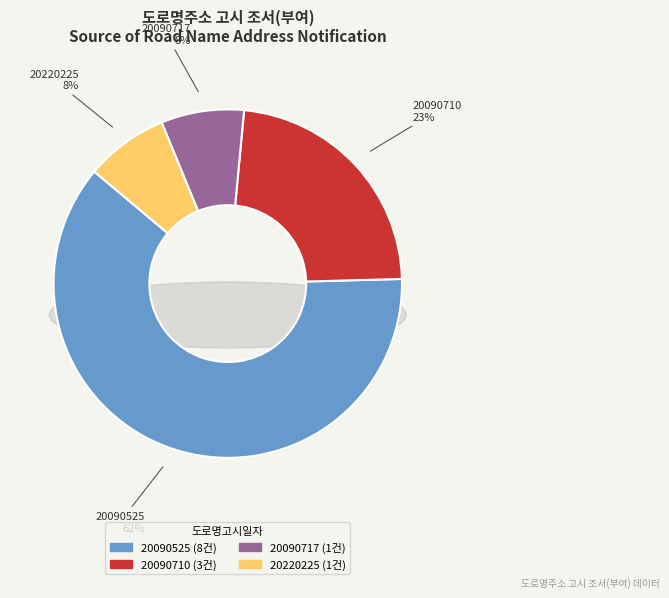

To the nearest percent, what is the average slice percentage?

25%